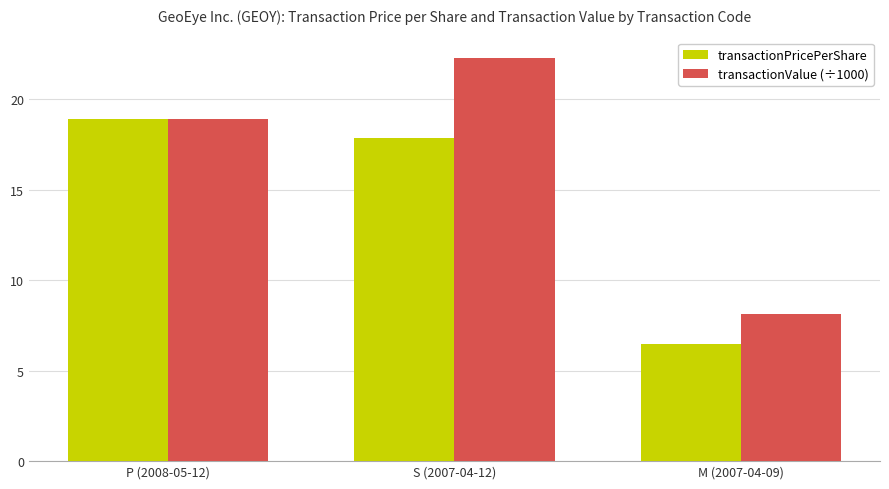

Which series changed the most between S (2007-04-12) and M (2007-04-09)?

transactionValue (÷1000)